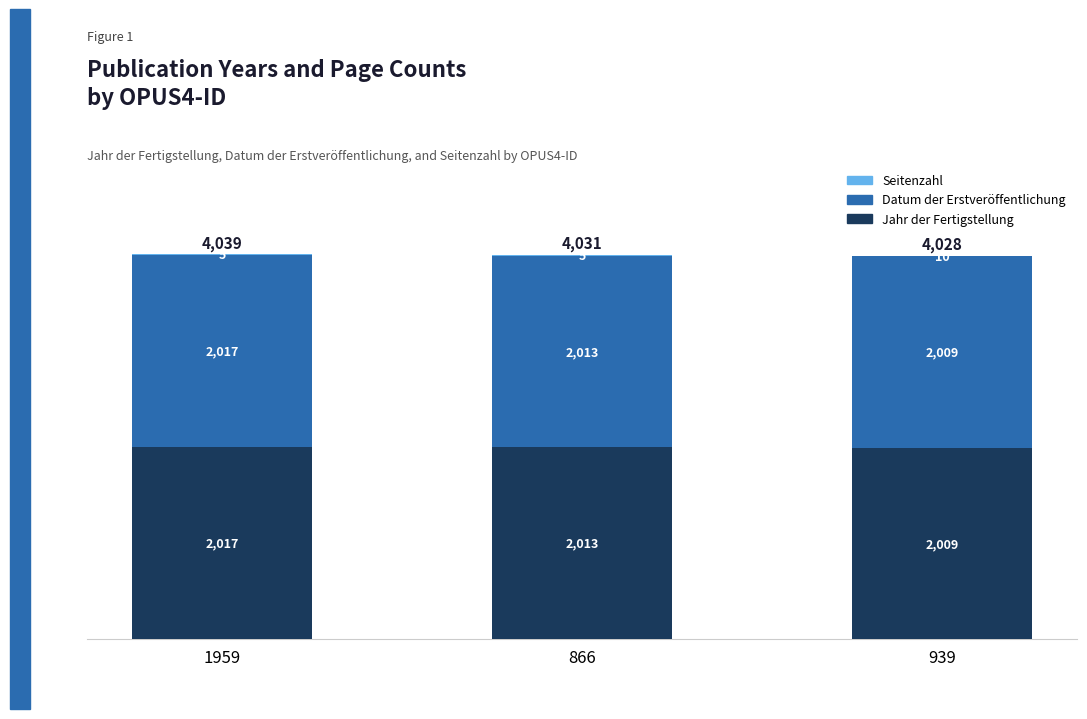

The Jahr der Fertigstellung series shows 2017 at 1959. True or false?

True